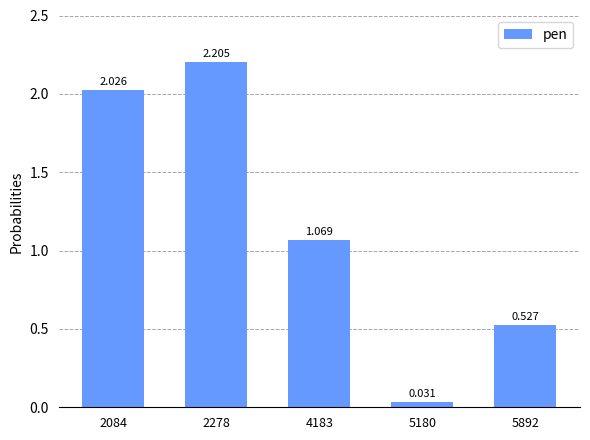

What is the sum of the values at 5180 and 2278?

2.2